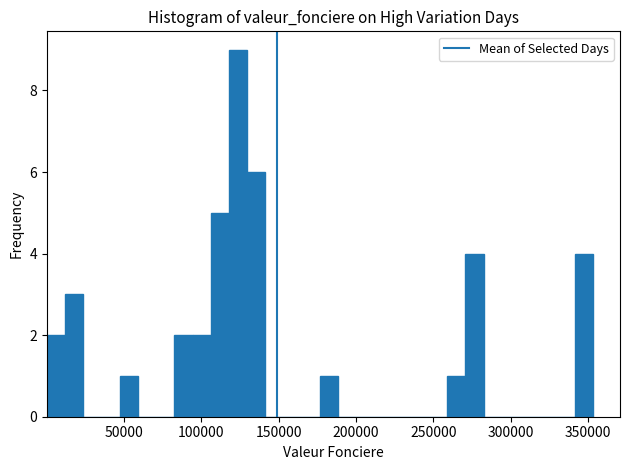

Around what value on the x-axis is the tallest bar? Give the approximate position of its centre, as read against the axis.

125000